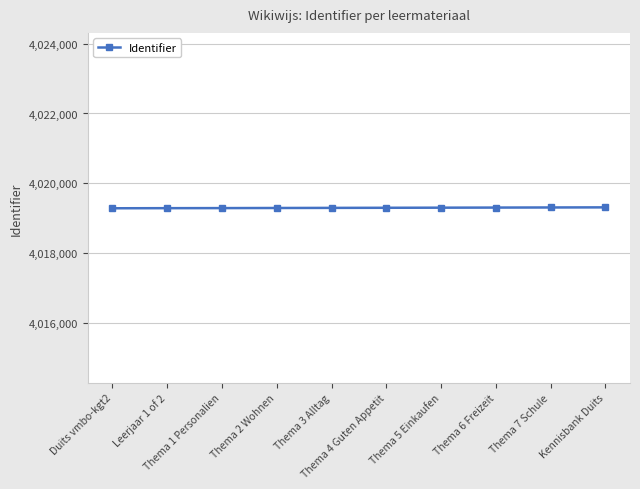

What is the minimum value shown in the chart?

4019284